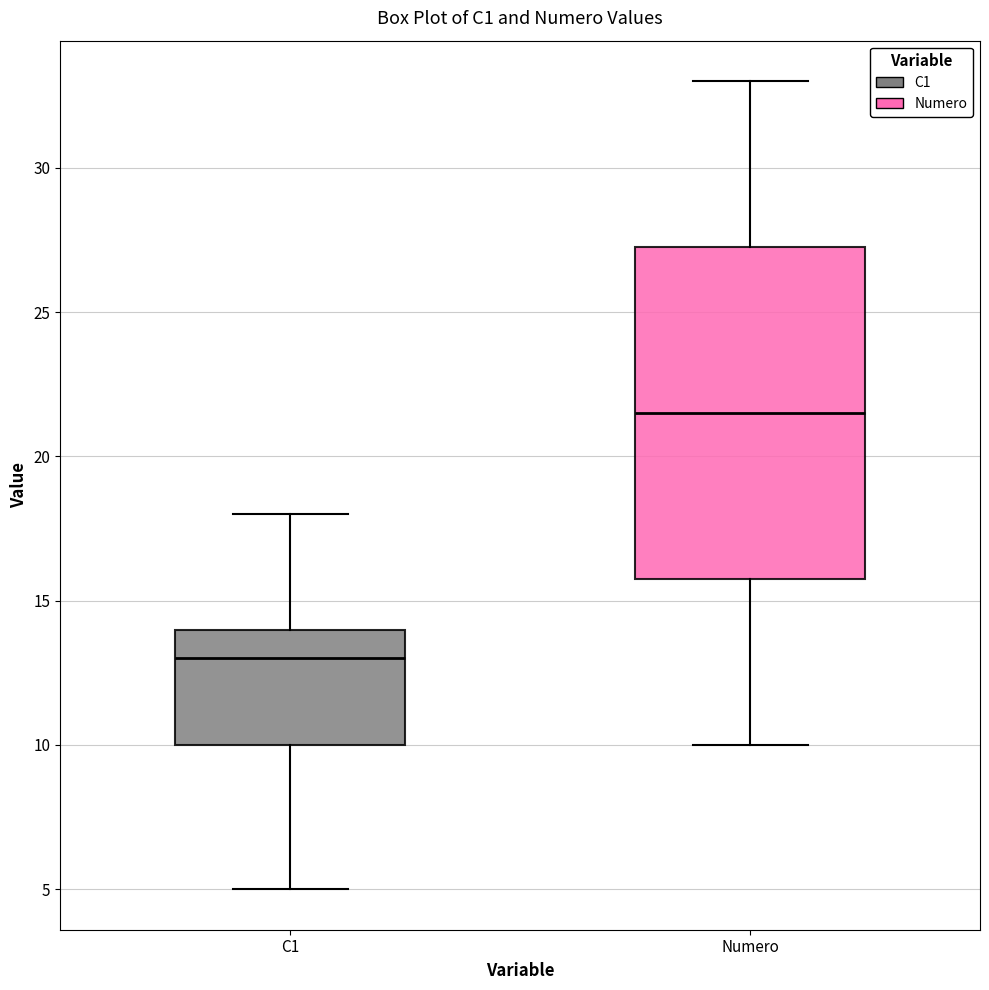

Reading left to right, transcribe this box plot: for each box, give where its median line is, the range the box spans, and where its two whiskers end, as read against the y-axis. The values are not printed on the chart, so give them approximately, as read against the axis.

C1: median 13.0, box 10.0 to 14.0, whiskers 5.0 to 18.0
Numero: median 21.5, box 16.0 to 27.5, whiskers 10.0 to 33.0